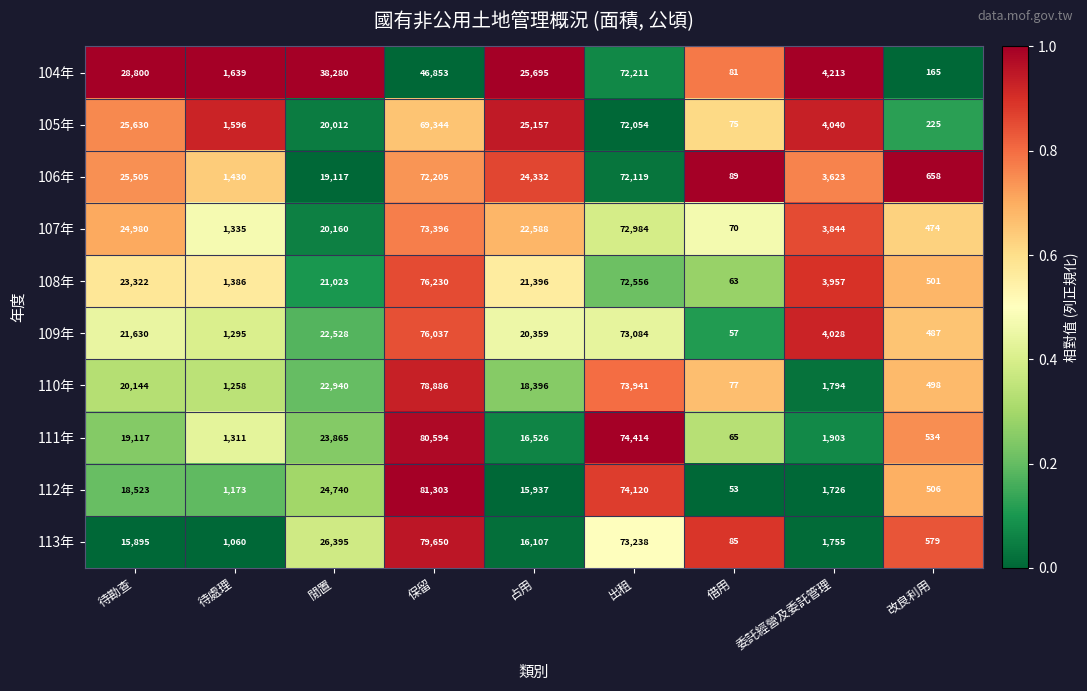

How many categories are shown in the chart?

9